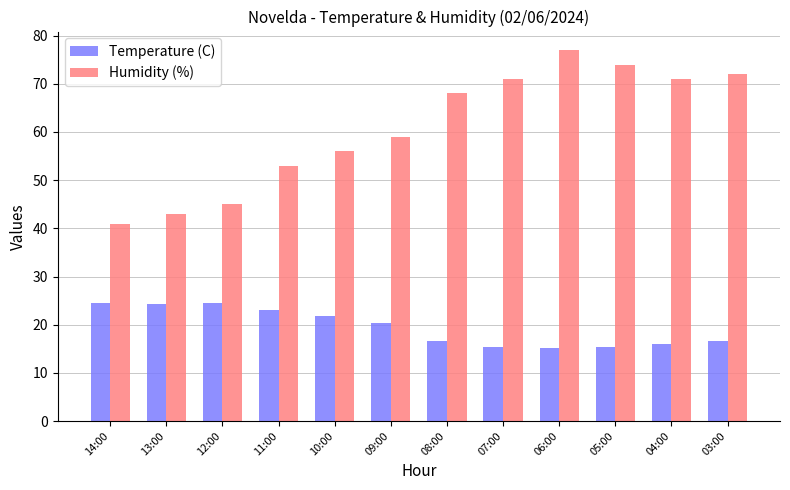

What is the sum of the Humidity (%) values at 12:00 and 05:00?

119.0